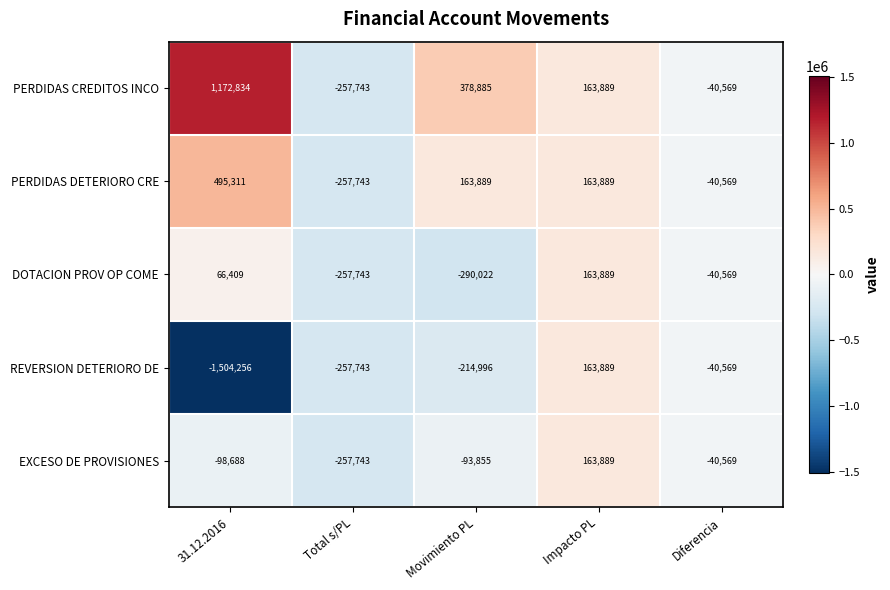

Count the number of data series in this chart.

5